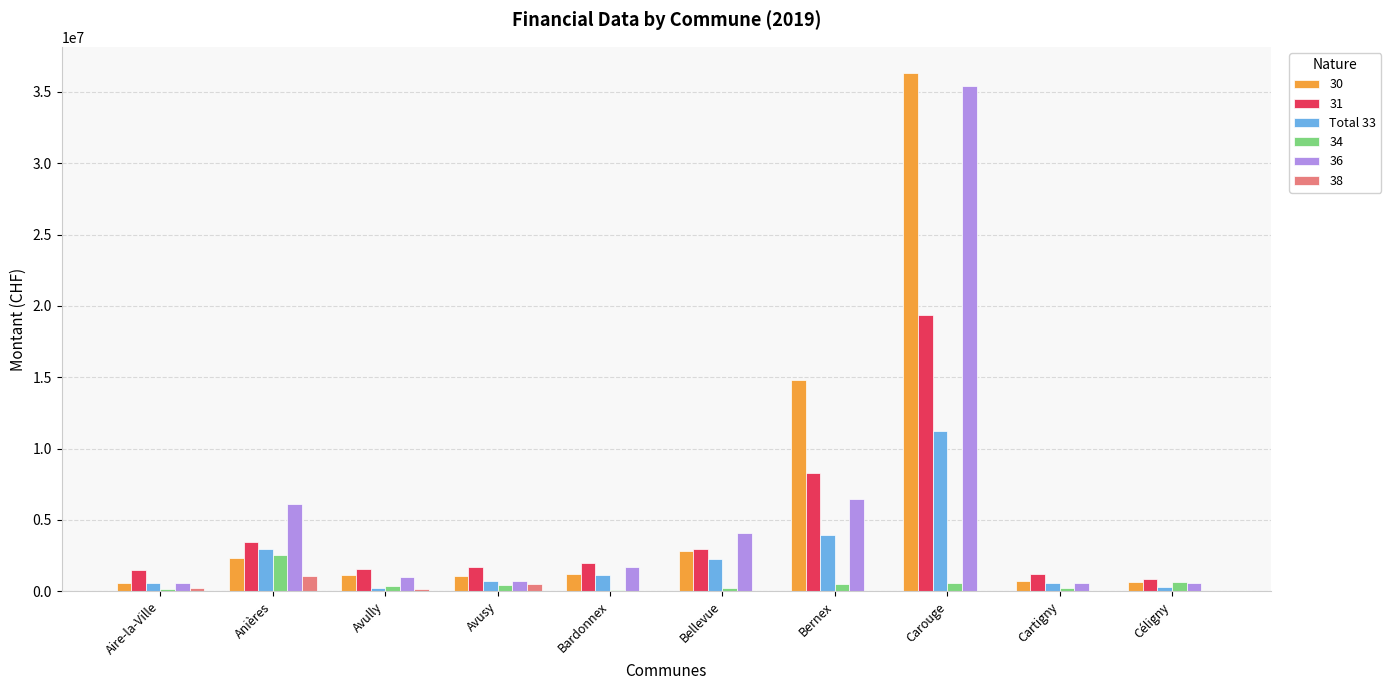

At which category is the sum across all series the highest?

Carouge